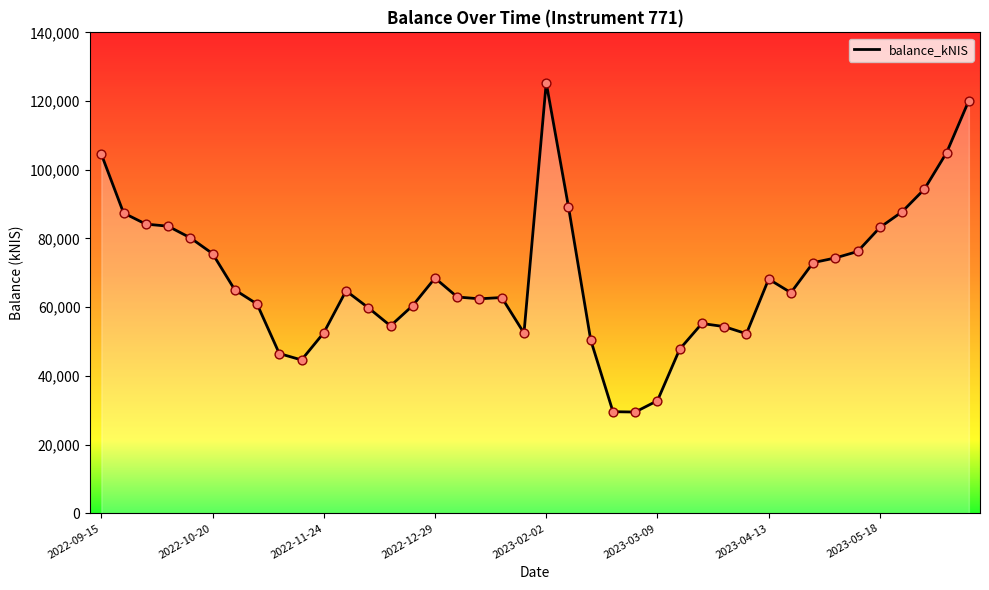

What is the minimum value shown in the chart?

29479.5